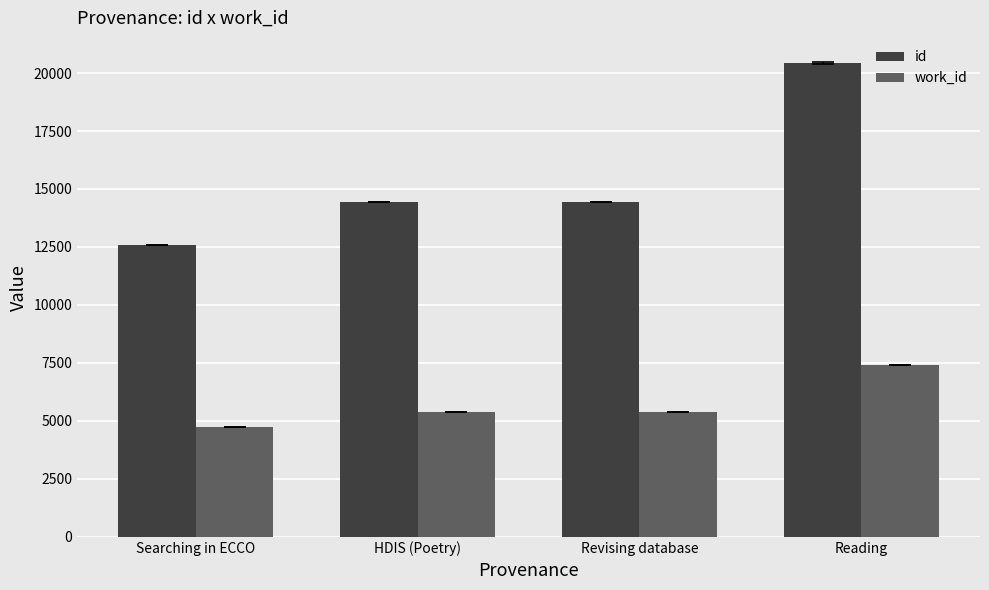

What is the value of the id bar at the 3rd from the left?

14451.0